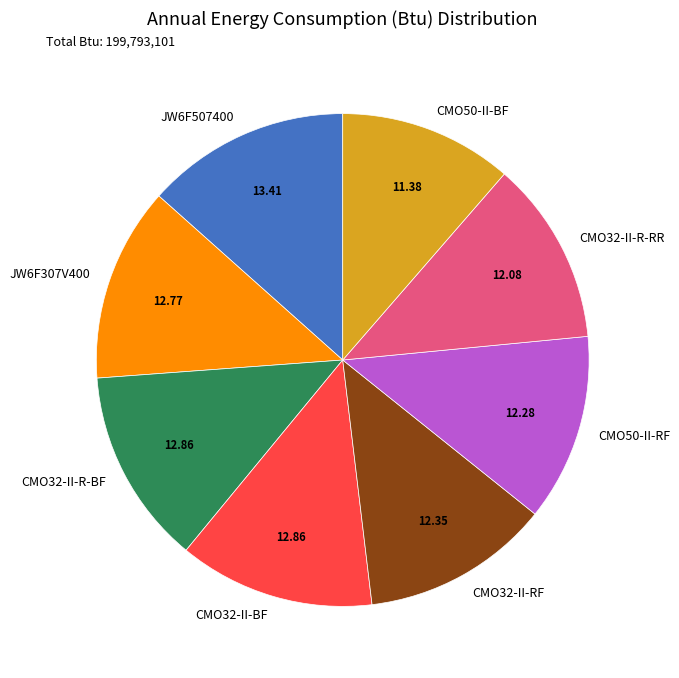

Do CMO32-II-BF and CMO32-II-R-BF together represent more than half of the pie?

No